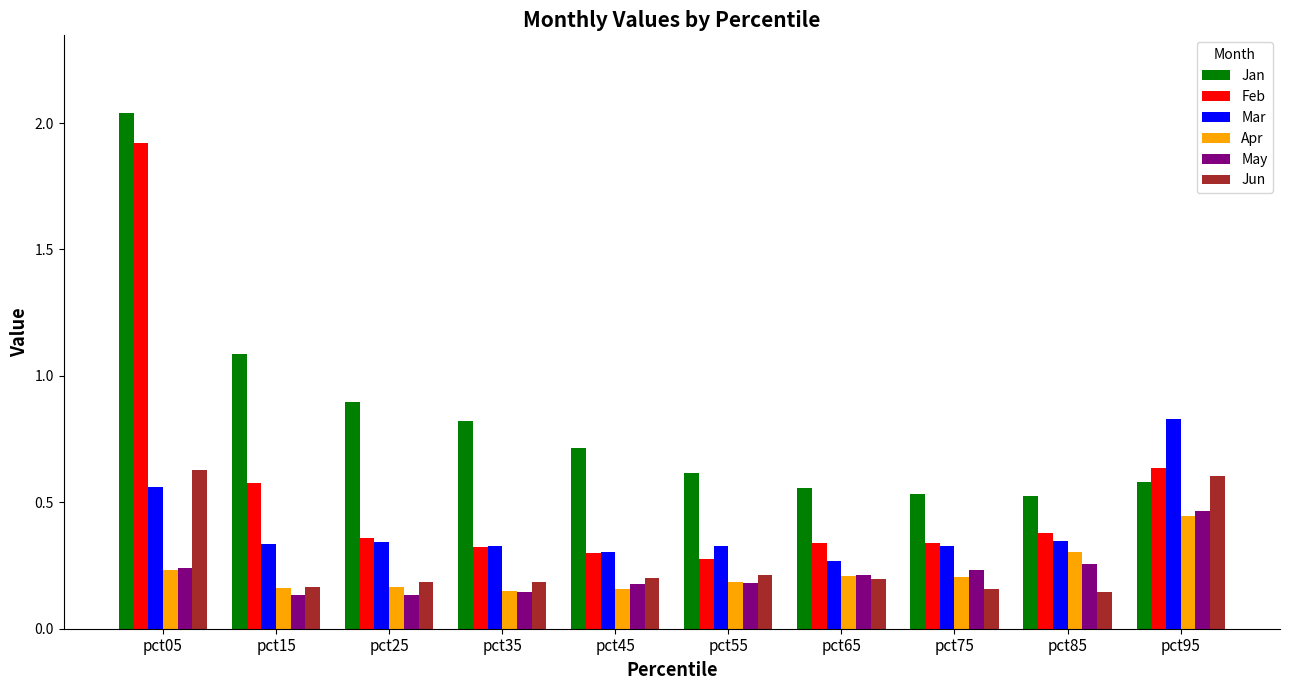

Which series changed the most between pct05 and pct55?

Feb